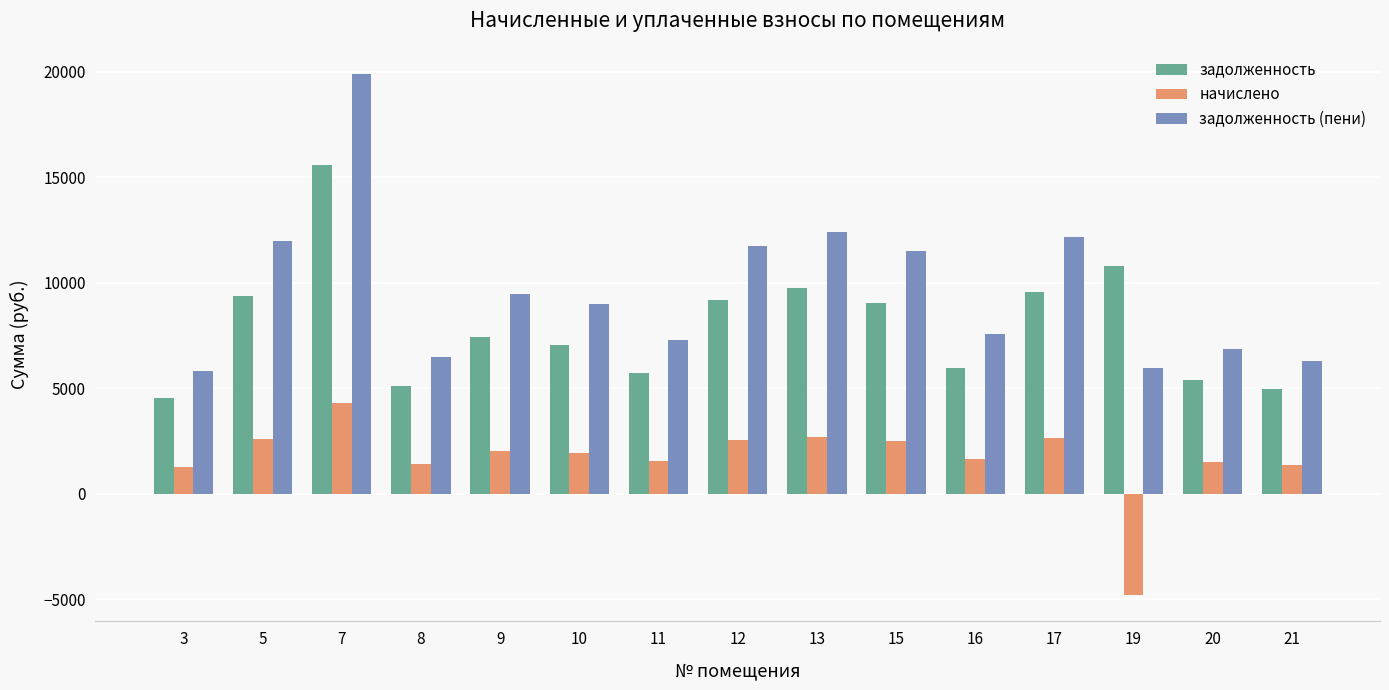

What are all the series names shown in the legend?

задолженность, начислено, задолженность (пени)